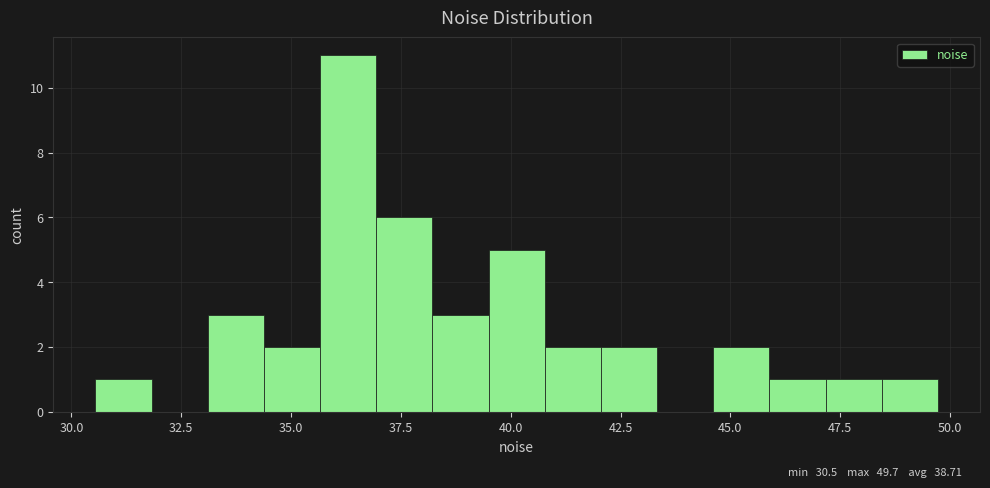

Around what value on the x-axis is the tallest bar? Give the approximate position of its centre, as read against the axis.

36.5